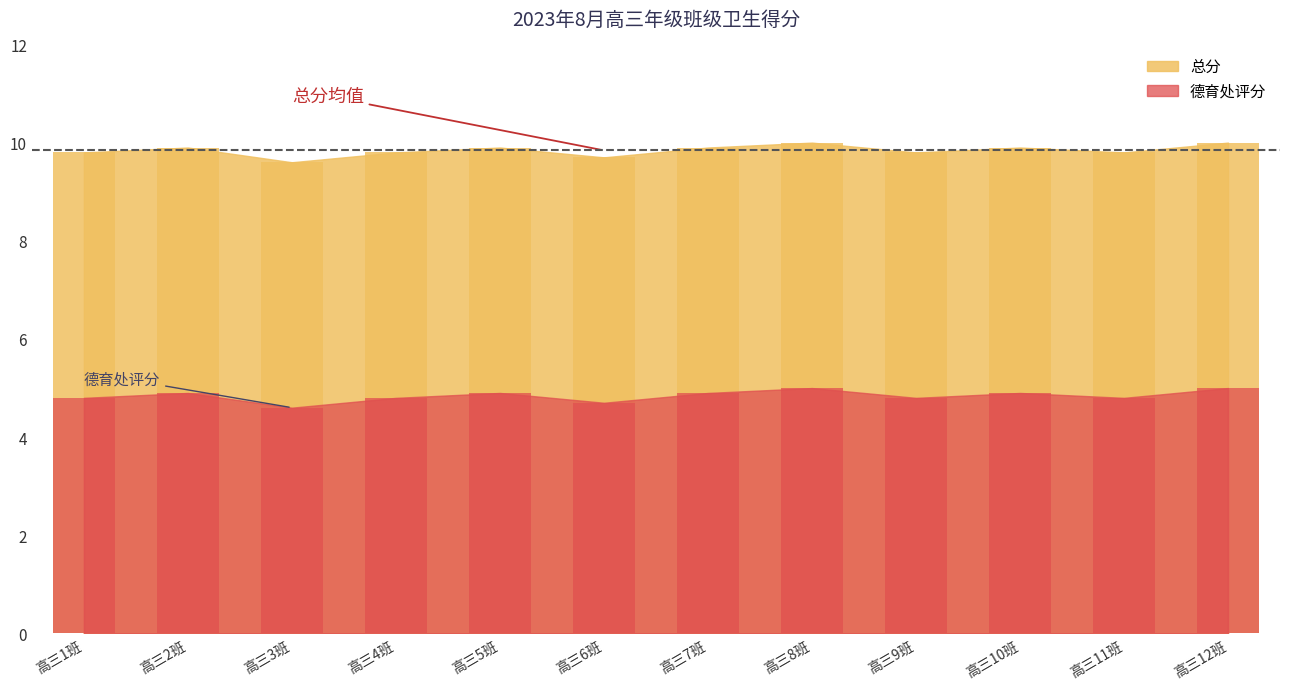

What is the label of the 1st bar from the left?

高三1班